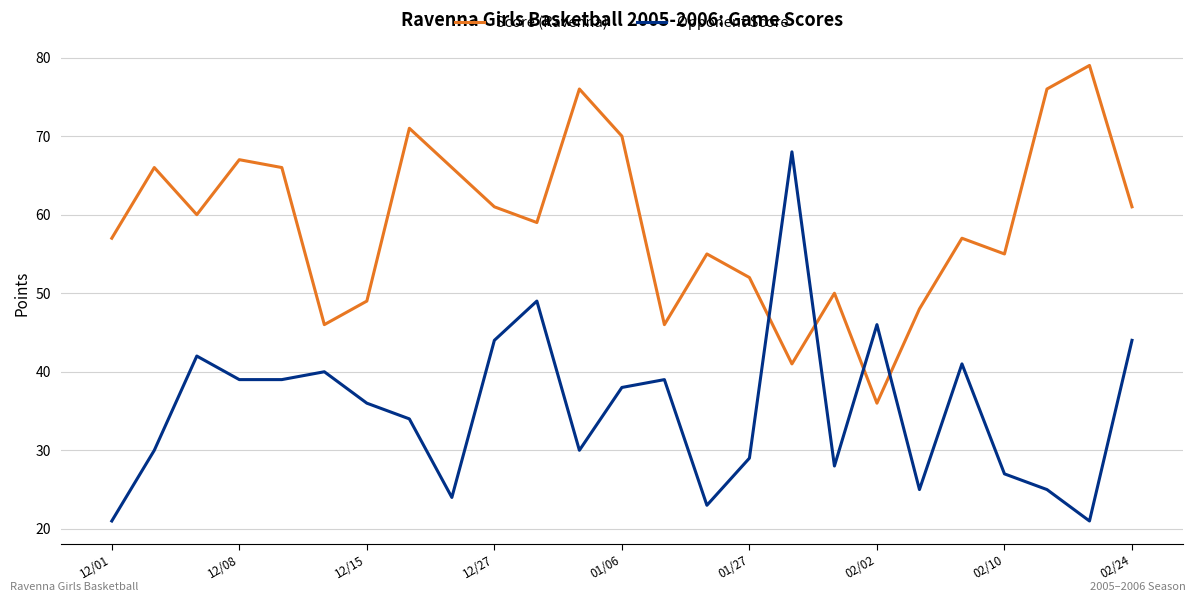

What is the minimum value shown in the chart?

21